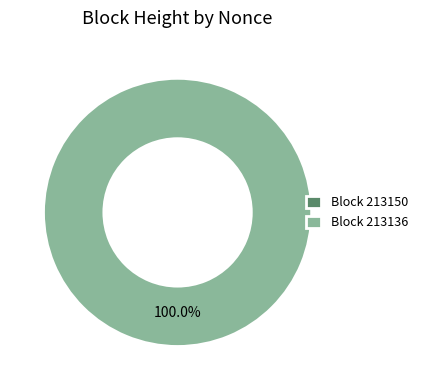

Which slice is the largest?

Block 213136